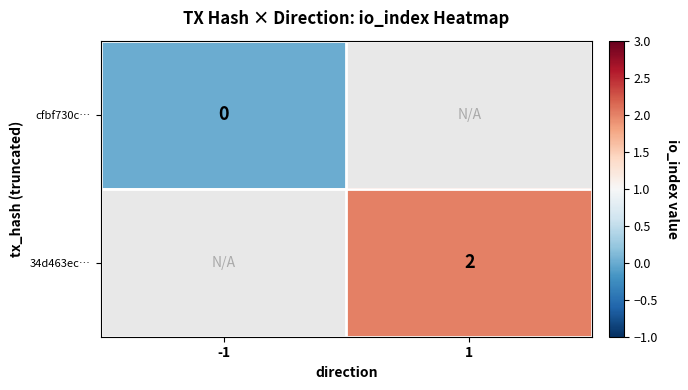

Is the value of cfbf730c… at -1 greater than the value of 34d463ec… at 1?

No